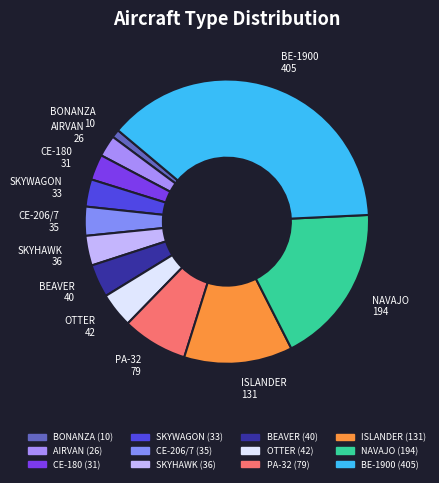

Does PA-32 account for over 50% of the chart?

No